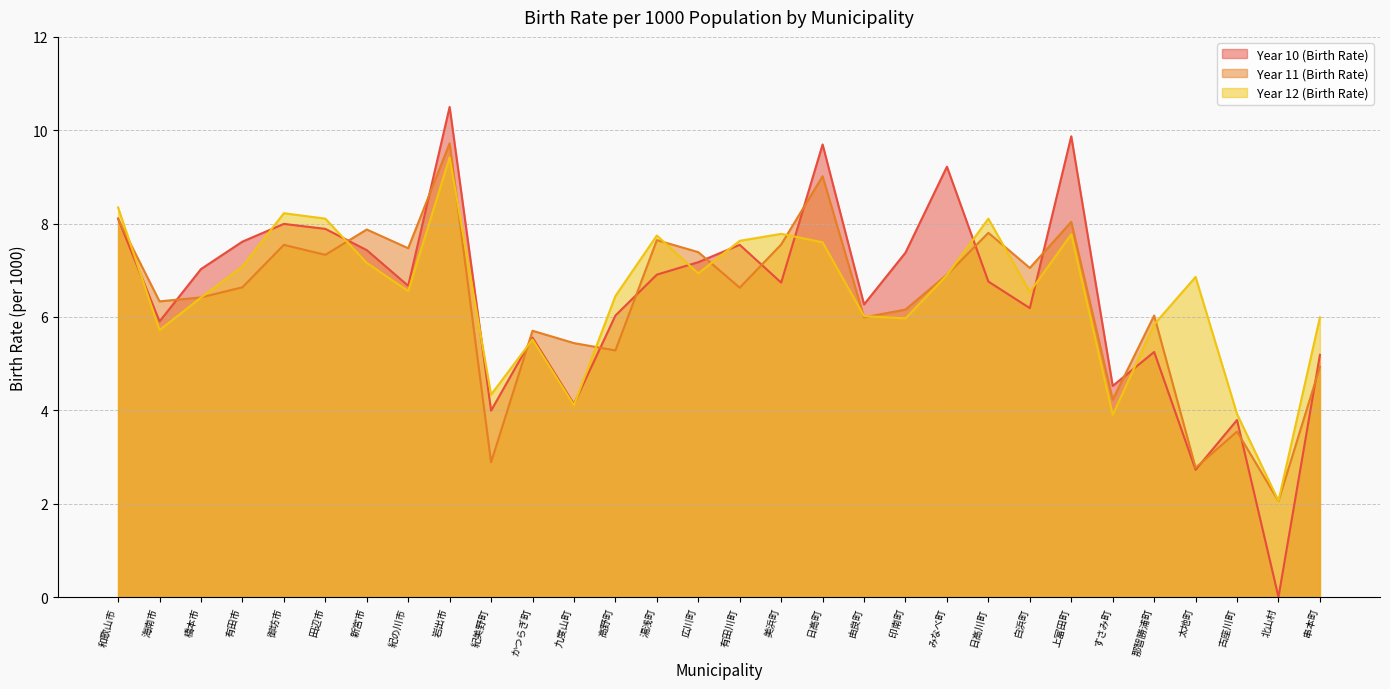

How many interior local peaks does the Year 12 (Birth Rate) series have?

8